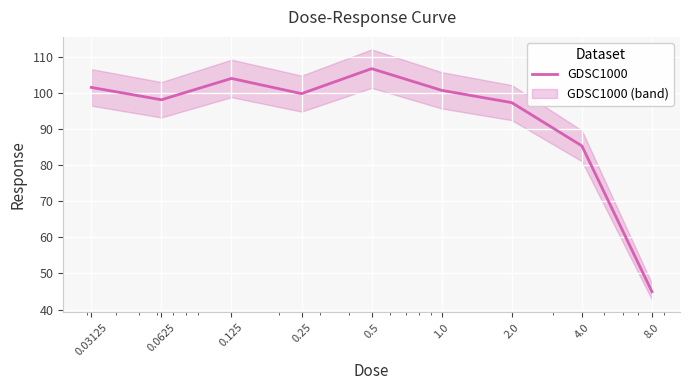

Is it true that the value at 0.03125 is 101.6?

True